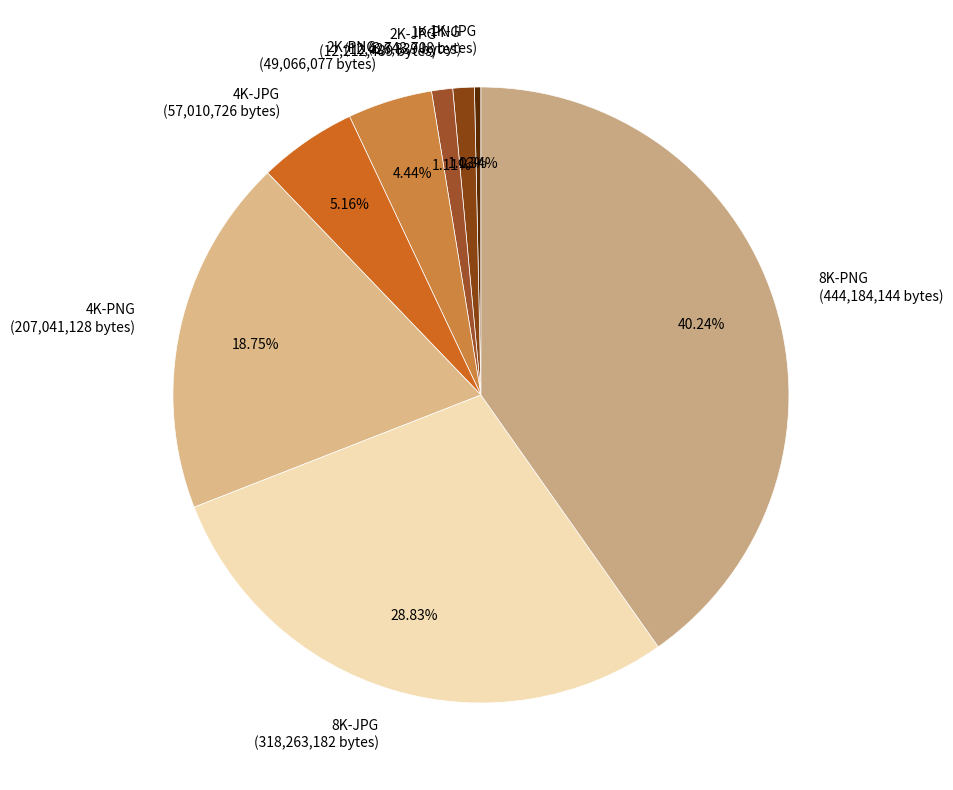

Is the sum of 8K-JPG and 4K-PNG greater than half?

No